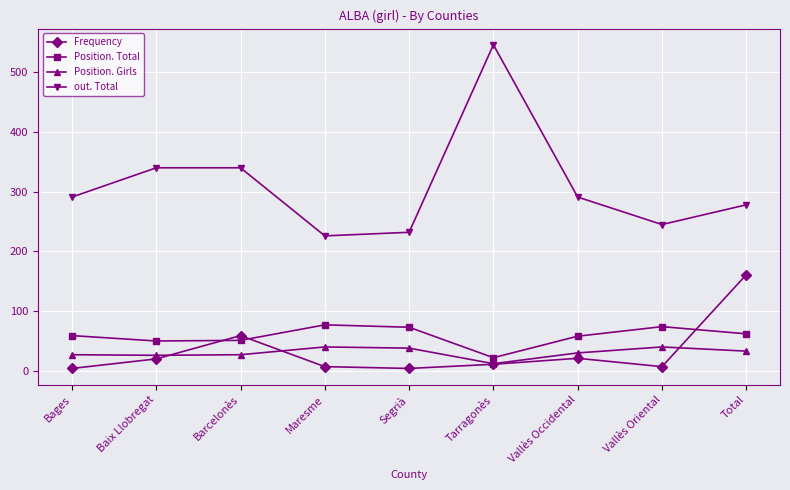

How many categories are shown in the chart?

9